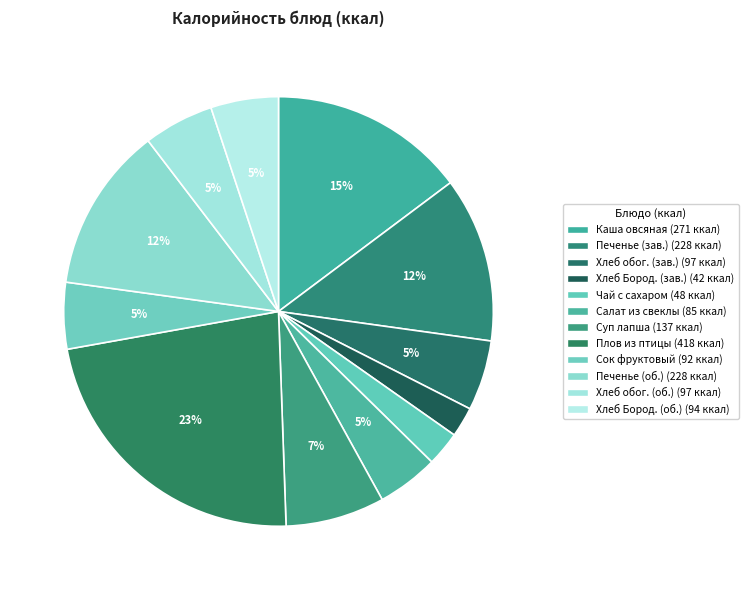

How many segments does this pie chart have?

12